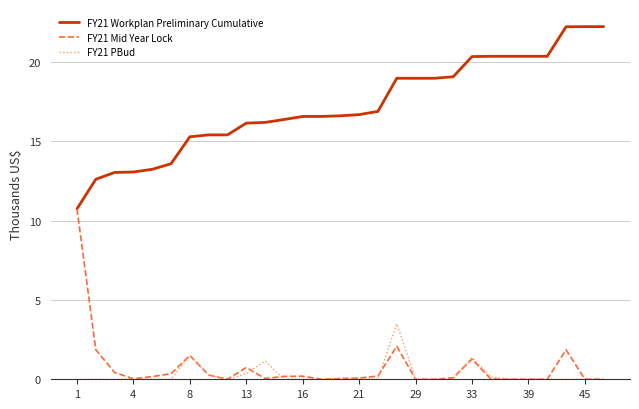

What is the minimum value for FY21 Workplan Preliminary Cumulative?

10.7